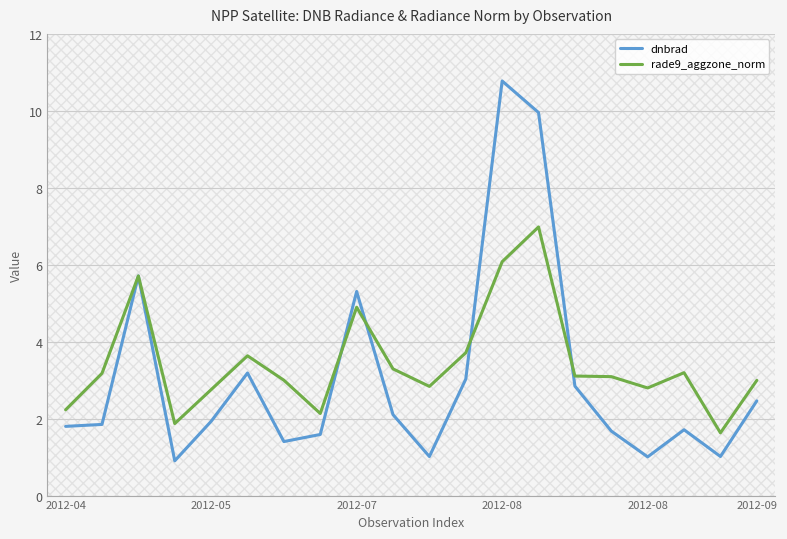

What is the difference between the maximum and minimum values in the dnbrad series?

9.9